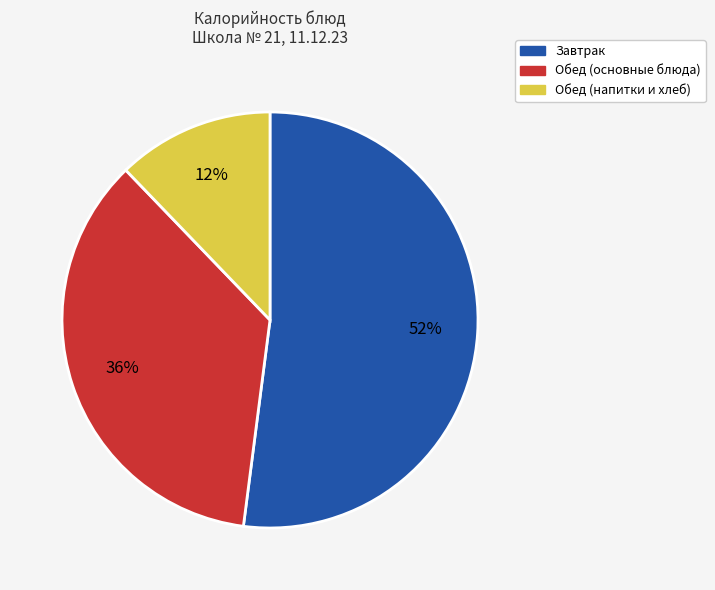

To the nearest percent, what is the average slice percentage?

33%